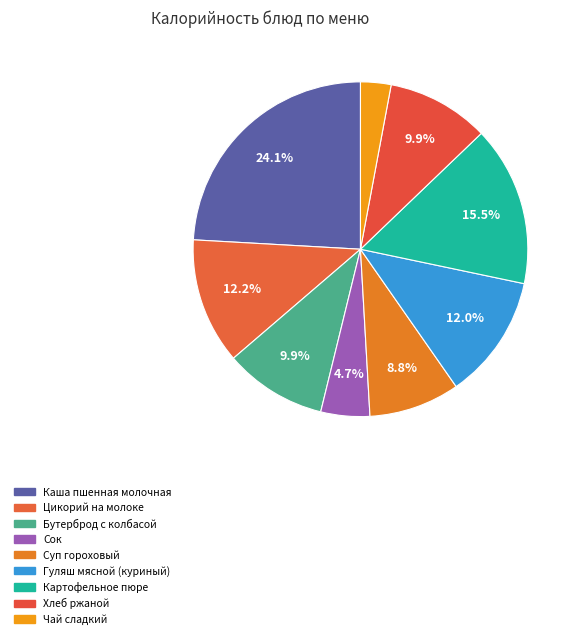

Is it true that Каша пшенная молочная is 12% of the pie?

False